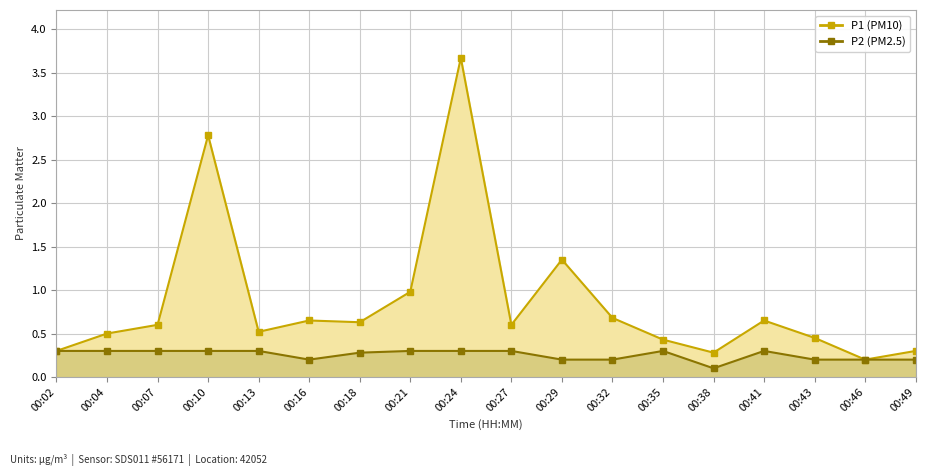

Is it true that P1 equals 0.9 at 00:24?

False